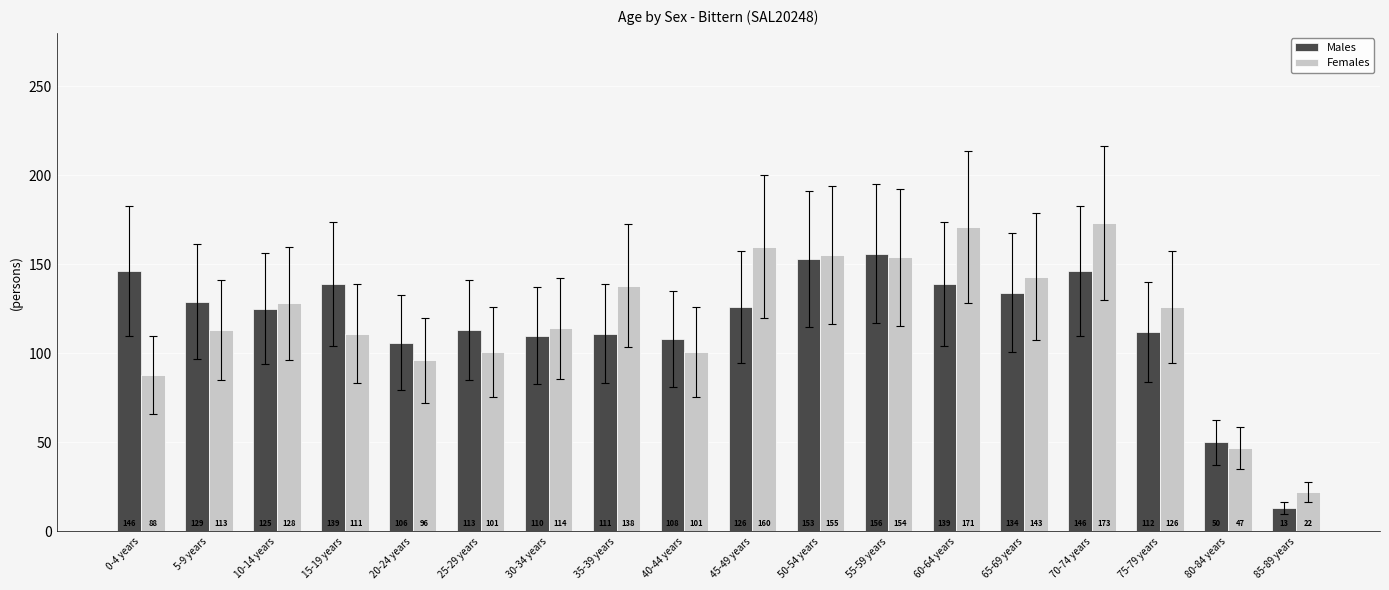

The Females series shows 166 at 15-19 years. True or false?

False